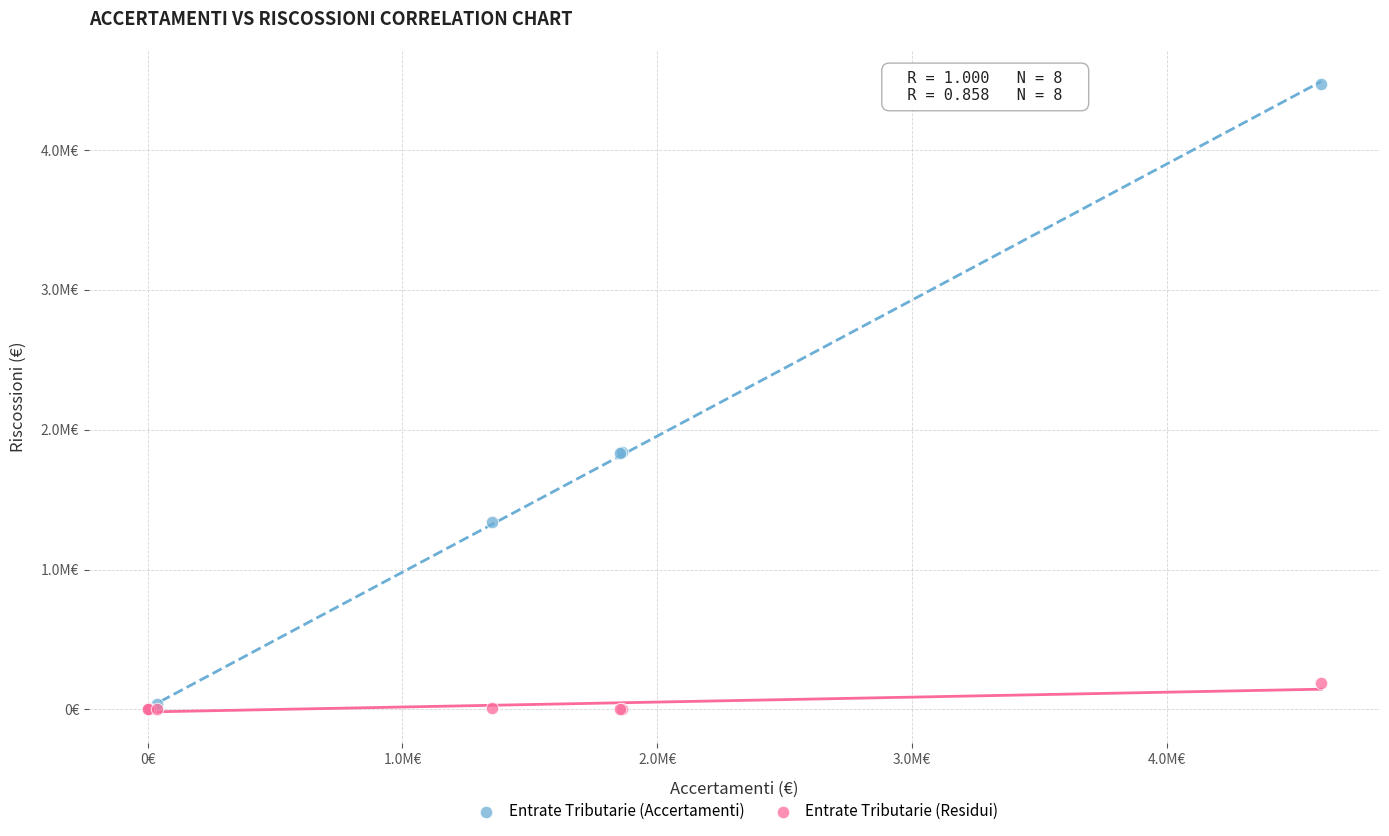

What are all the series names shown in the legend?

Entrate Tributarie (Accertamenti), Entrate Tributarie (Residui)